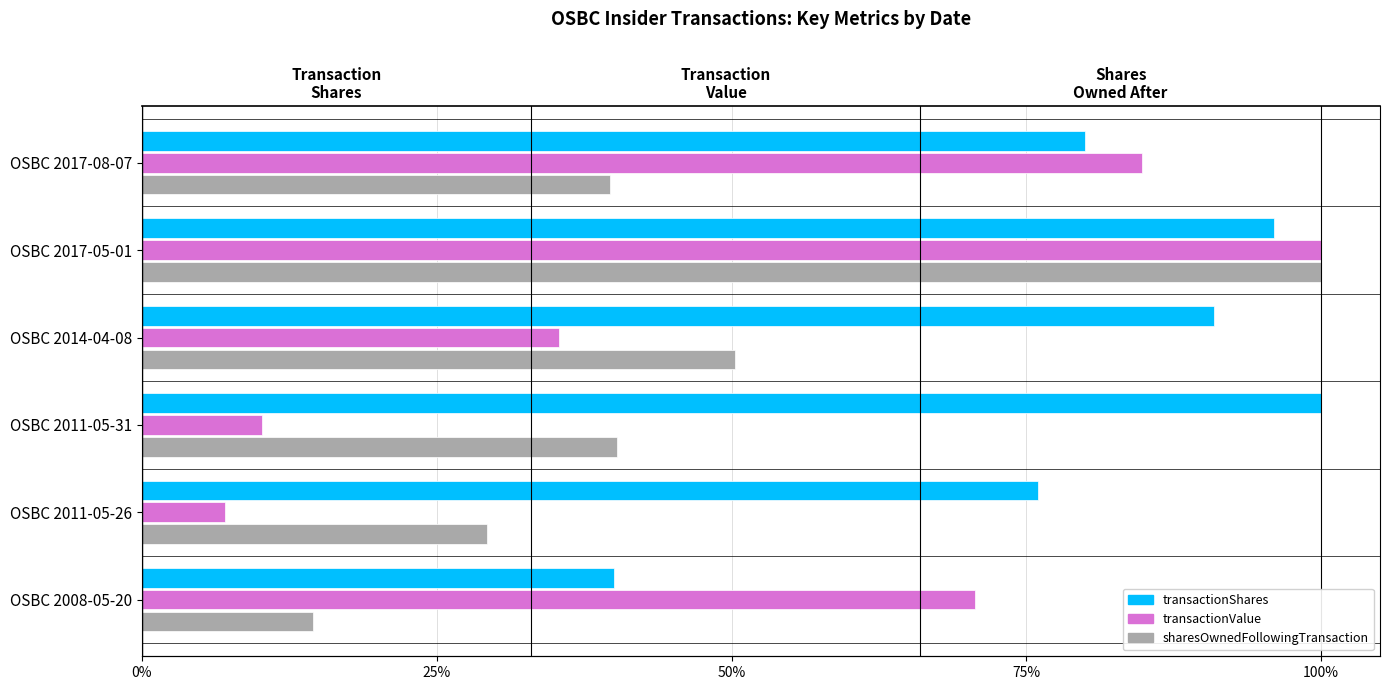

Reading right to left, list all the values displayed in this chart.

transactionShares: 0.4	0.8	1.0	0.9	1.0	0.8
transactionValue: 0.7	0.1	0.1	0.4	1.0	0.8
sharesOwnedFollowingTransaction: 0.1	0.3	0.4	0.5	1.0	0.4